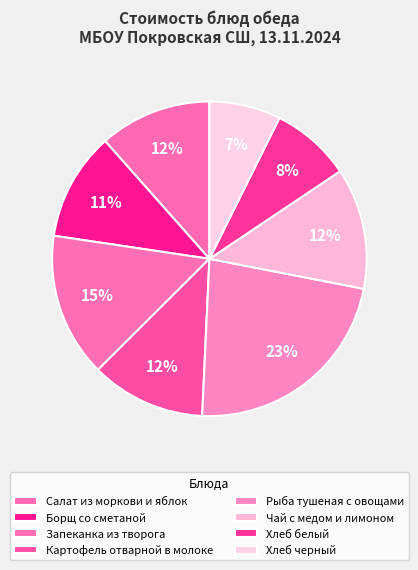

To the nearest percent, what percentage of the pie is Салат из моркови и яблок?

12%